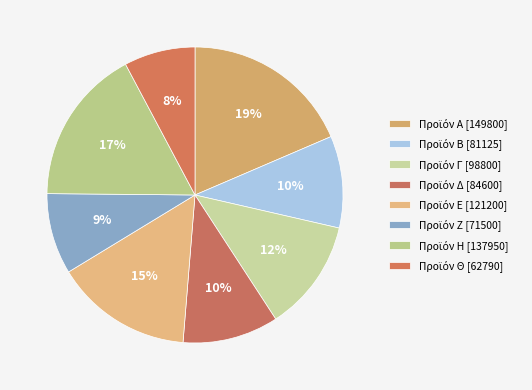

To the nearest percent, what percentage of the pie is Προϊόν Θ?

8%